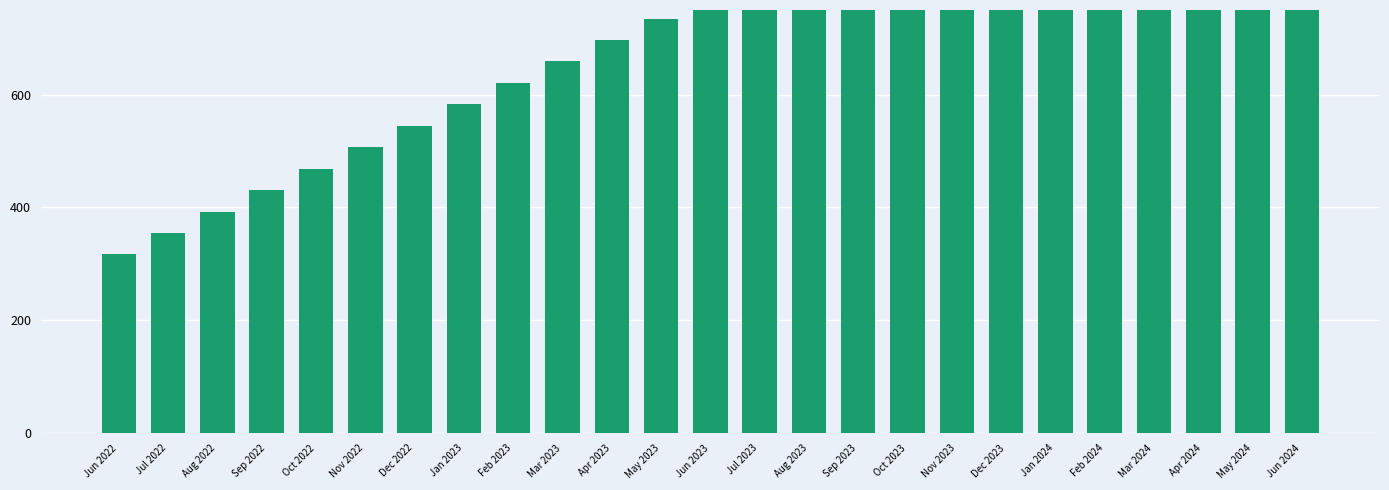

Rank the categories by value from highest to lowest.

Jun 2024, May 2024, Apr 2024, Mar 2024, Feb 2024, Jan 2024, Dec 2023, Nov 2023, Oct 2023, Sep 2023, Aug 2023, Jul 2023, Jun 2023, May 2023, Apr 2023, Mar 2023, Feb 2023, Jan 2023, Dec 2022, Nov 2022, Oct 2022, Sep 2022, Aug 2022, Jul 2022, Jun 2022